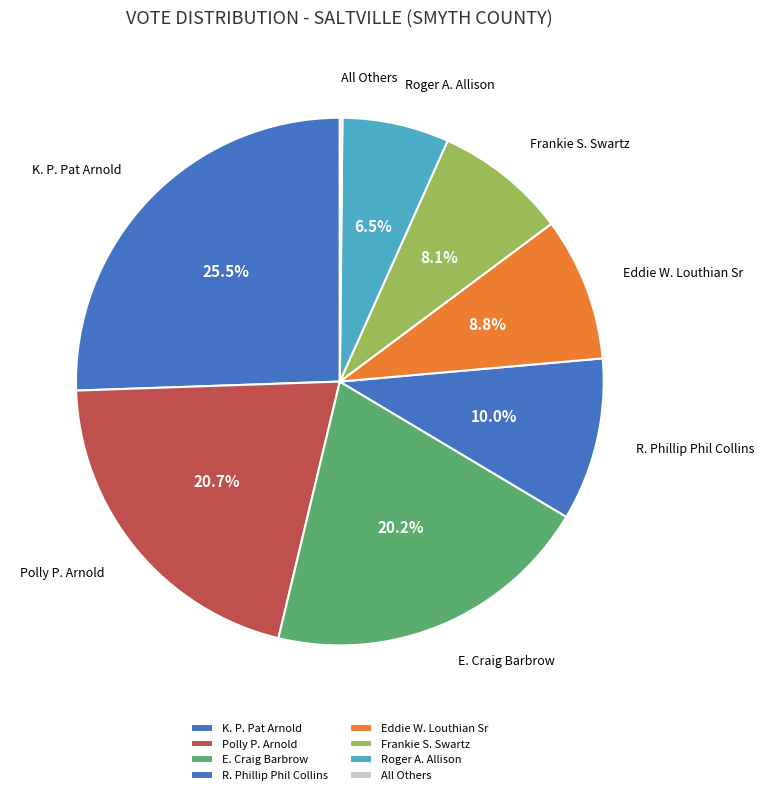

To the nearest percent, what portion does R. Phillip Phil Collins represent?

10%